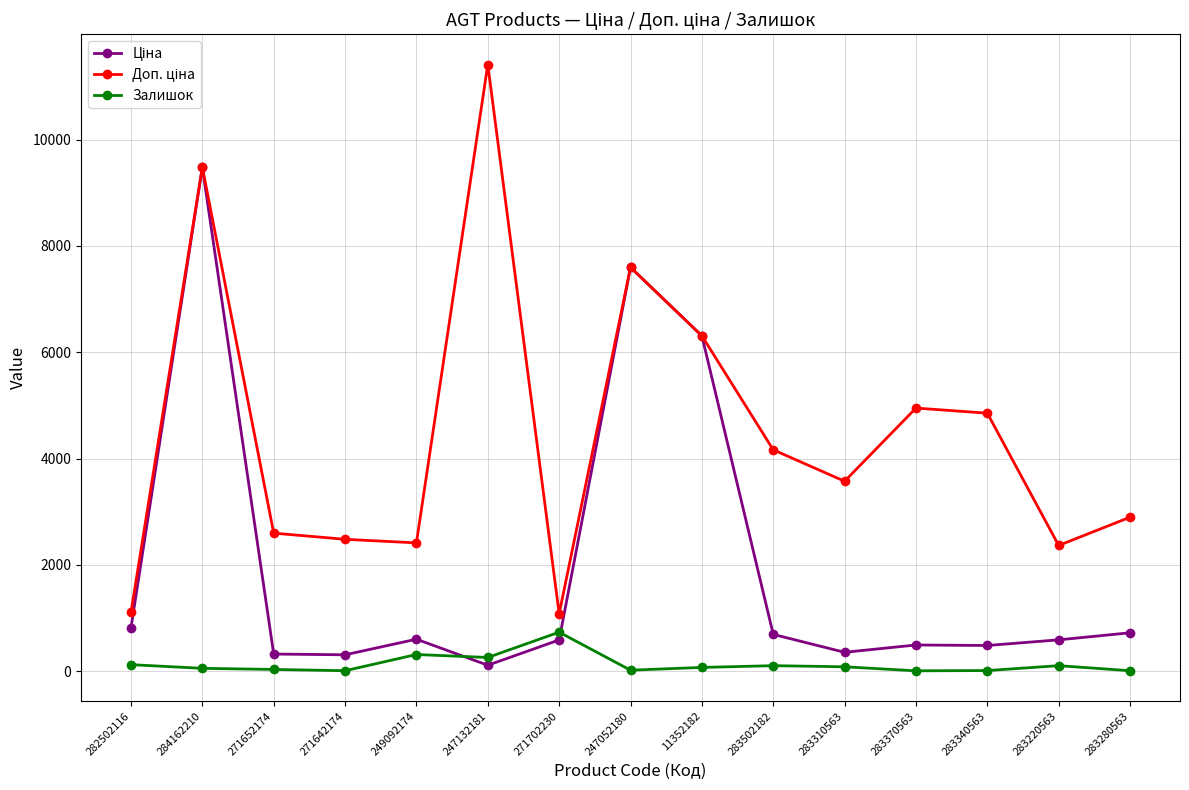

How many categories are shown in the chart?

15